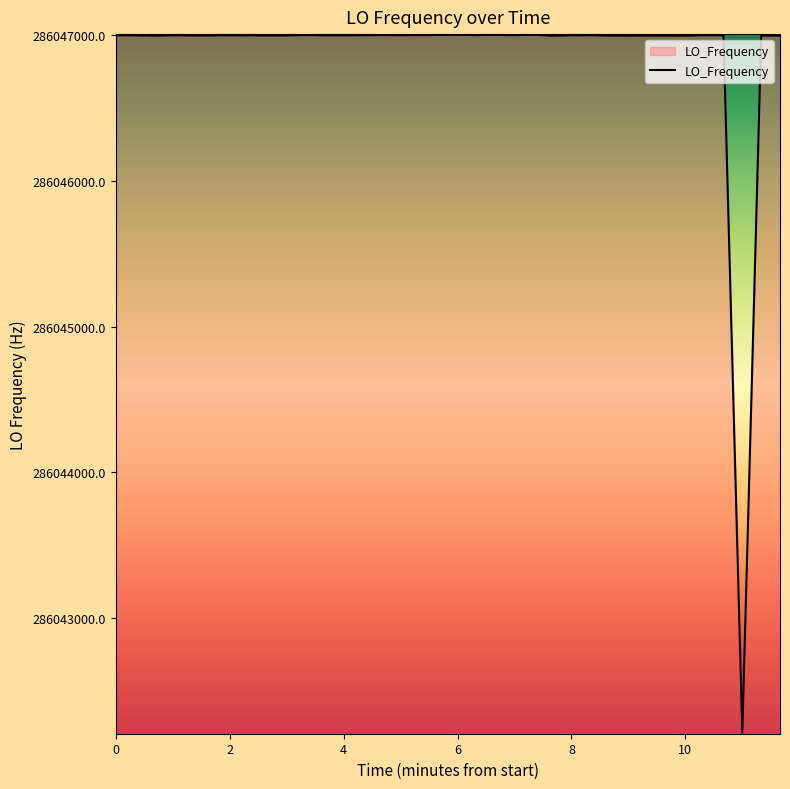

What is the minimum value shown in the chart?

286042211.2